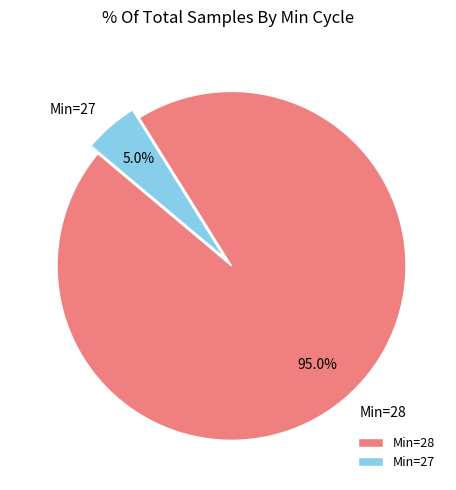

Which has a higher value, Min=27 or Min=28?

Min=28